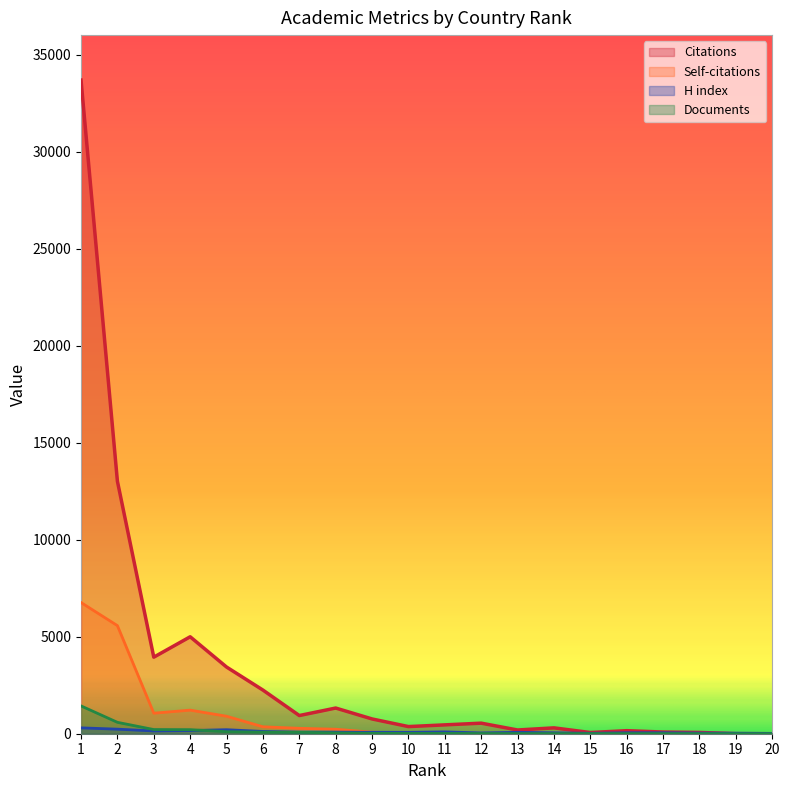

Where is the first local minimum for Self-citations?

3